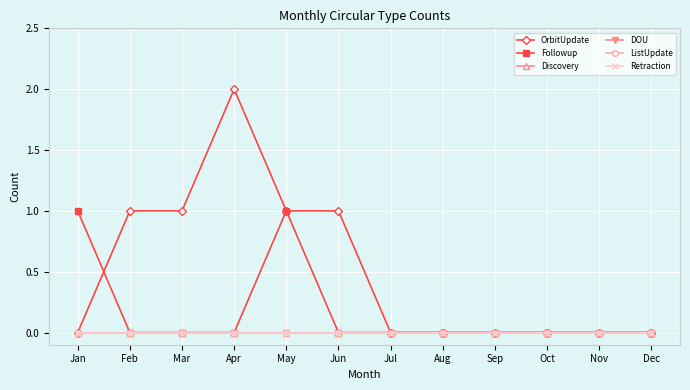

The Followup series shows -1 at Sep. True or false?

False